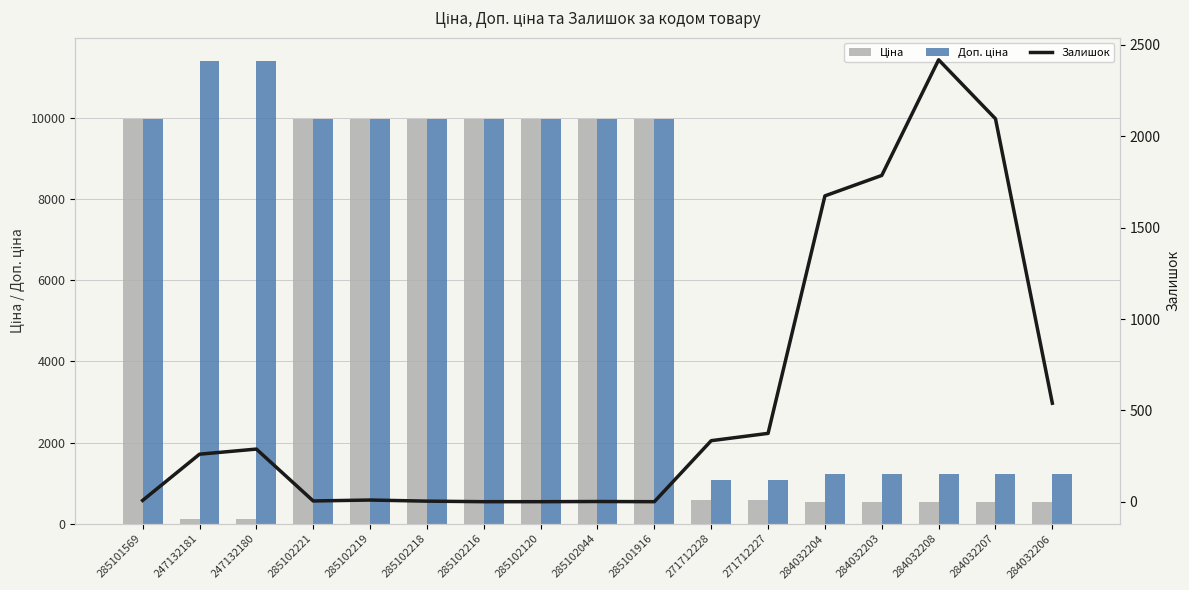

Which series has the largest range (max minus min)?

Доп. ціна